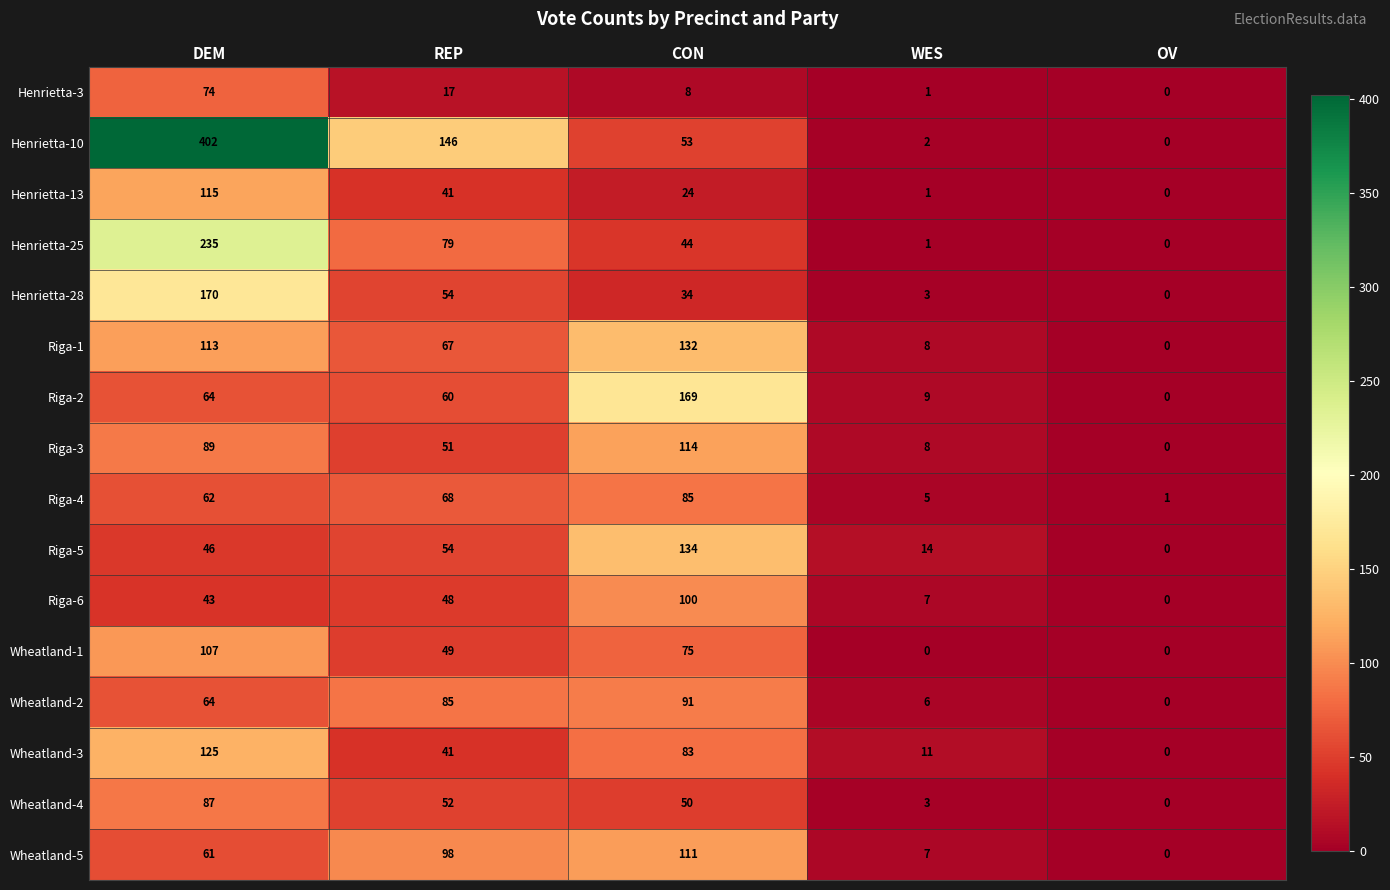

What is the difference between the maximum and second lowest values in the Riga-3 series?

106